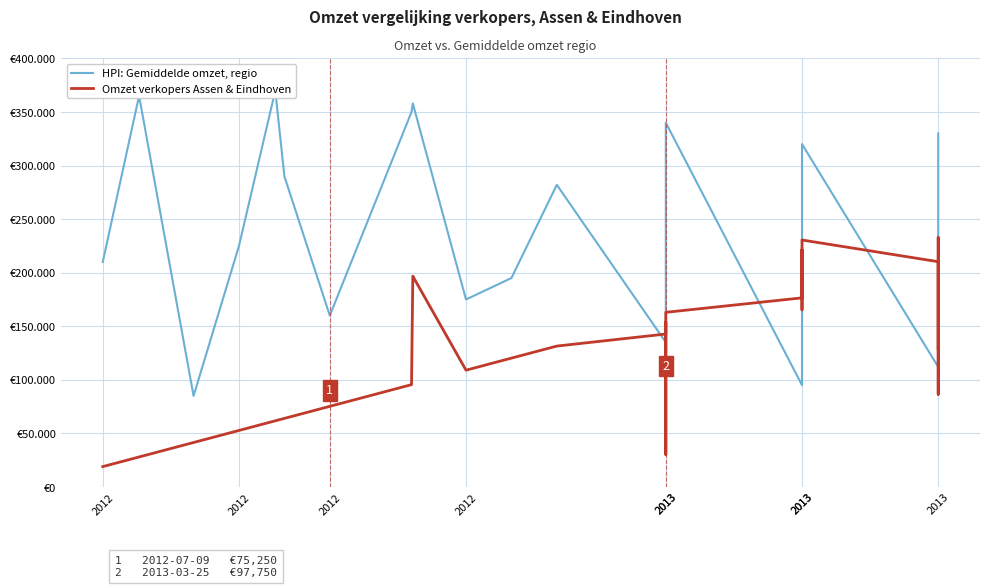

What is the average value of the HPI: Gemiddelde omzet, regio series?

253926